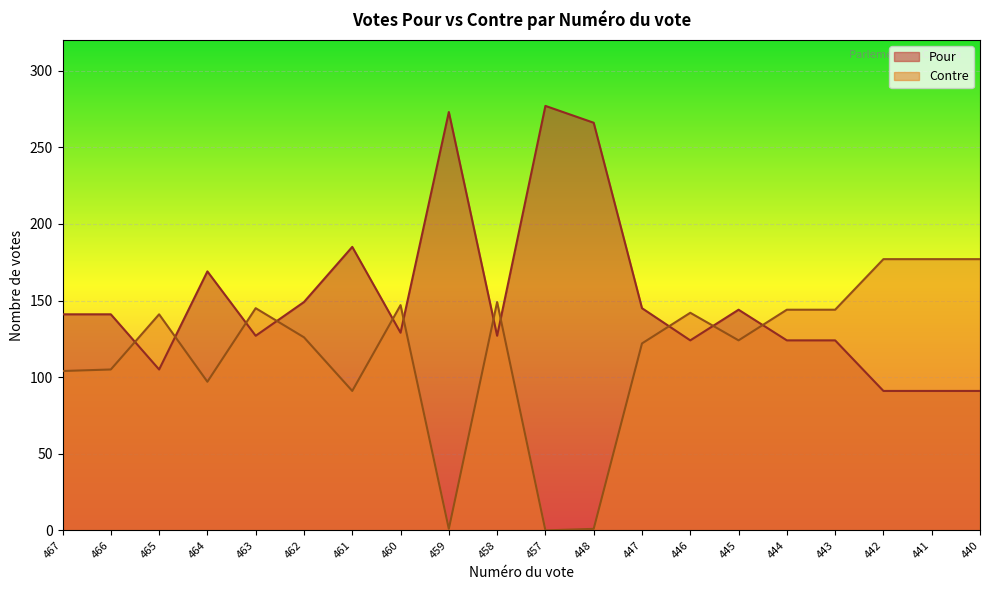

True or false: Contre has more than 0 points higher than both neighbors.

True